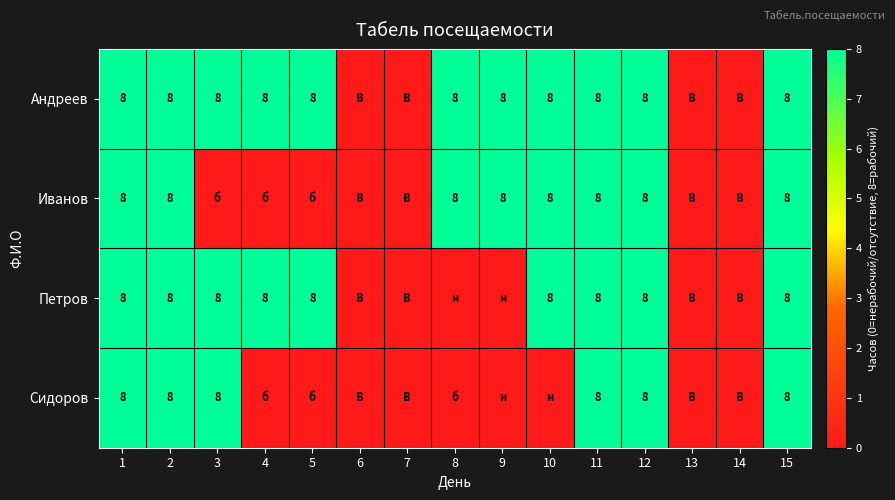

The value of Сидоров at 12 is 4. True or false?

False